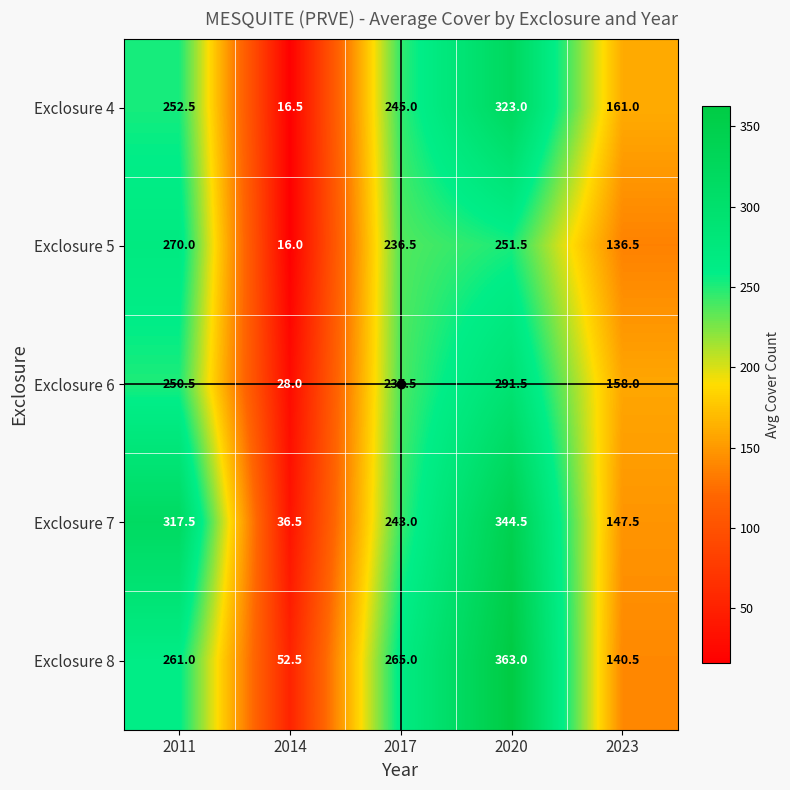

What is the sum of all Exclosure 8 values?

1082.0